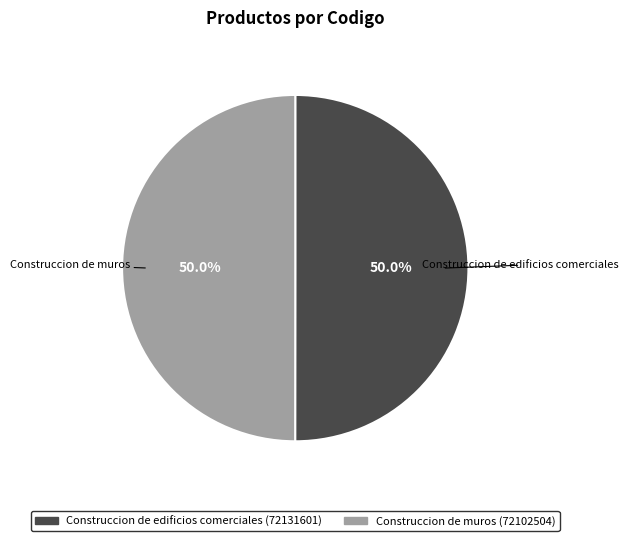

Count the number of slices in the pie.

2